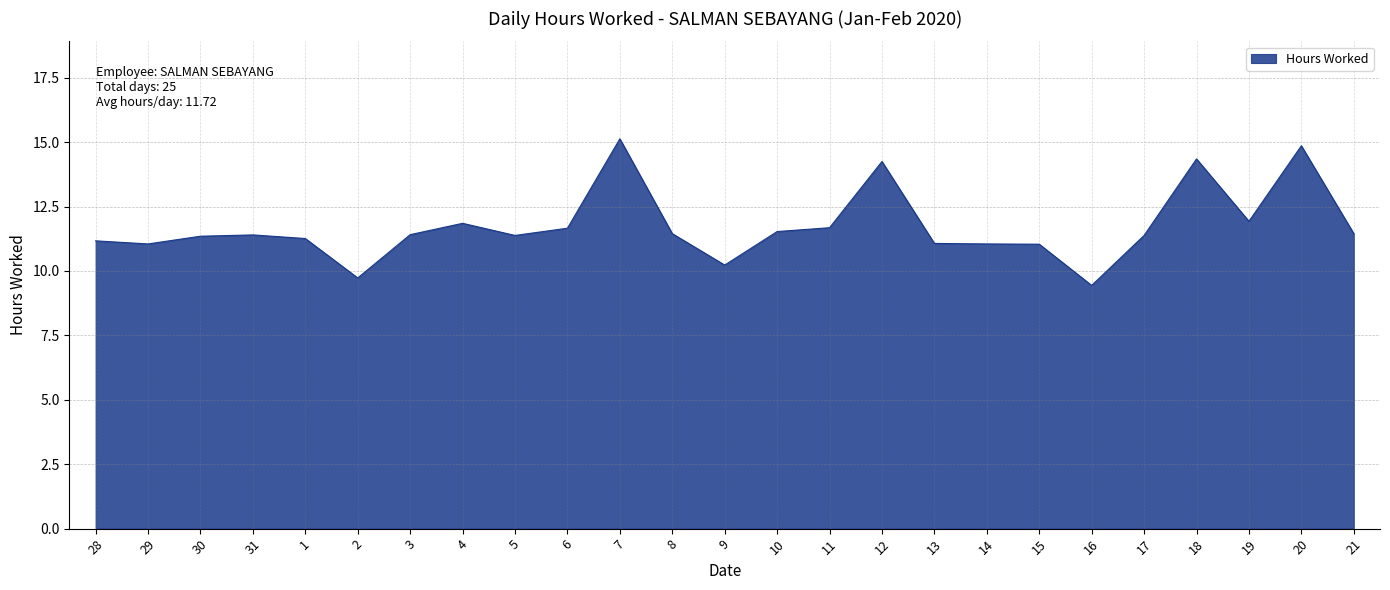

What is the difference between the second highest and second lowest values?

5.1